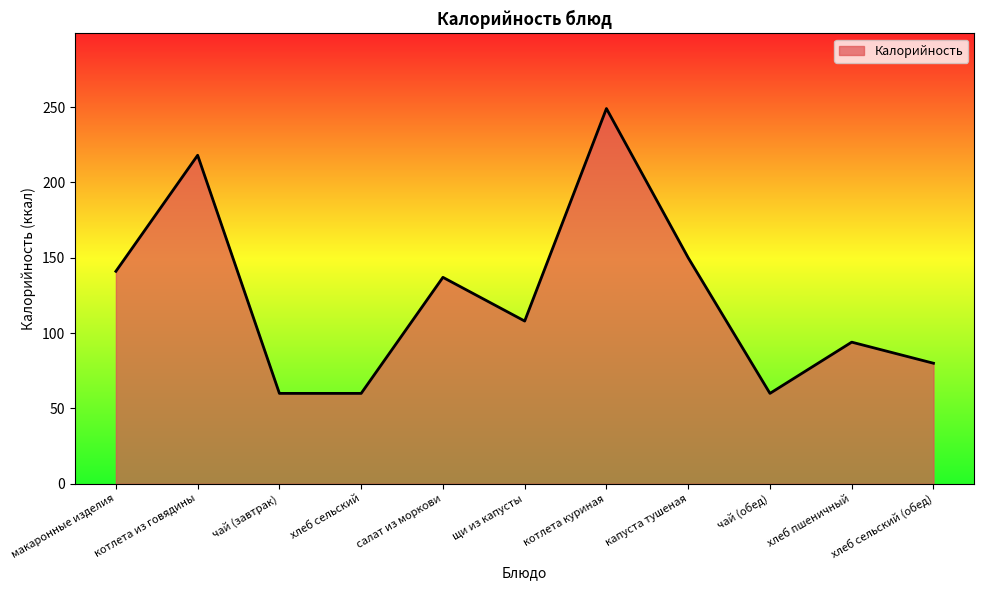

Where is the data nearest to the value 154?

капуста тушеная